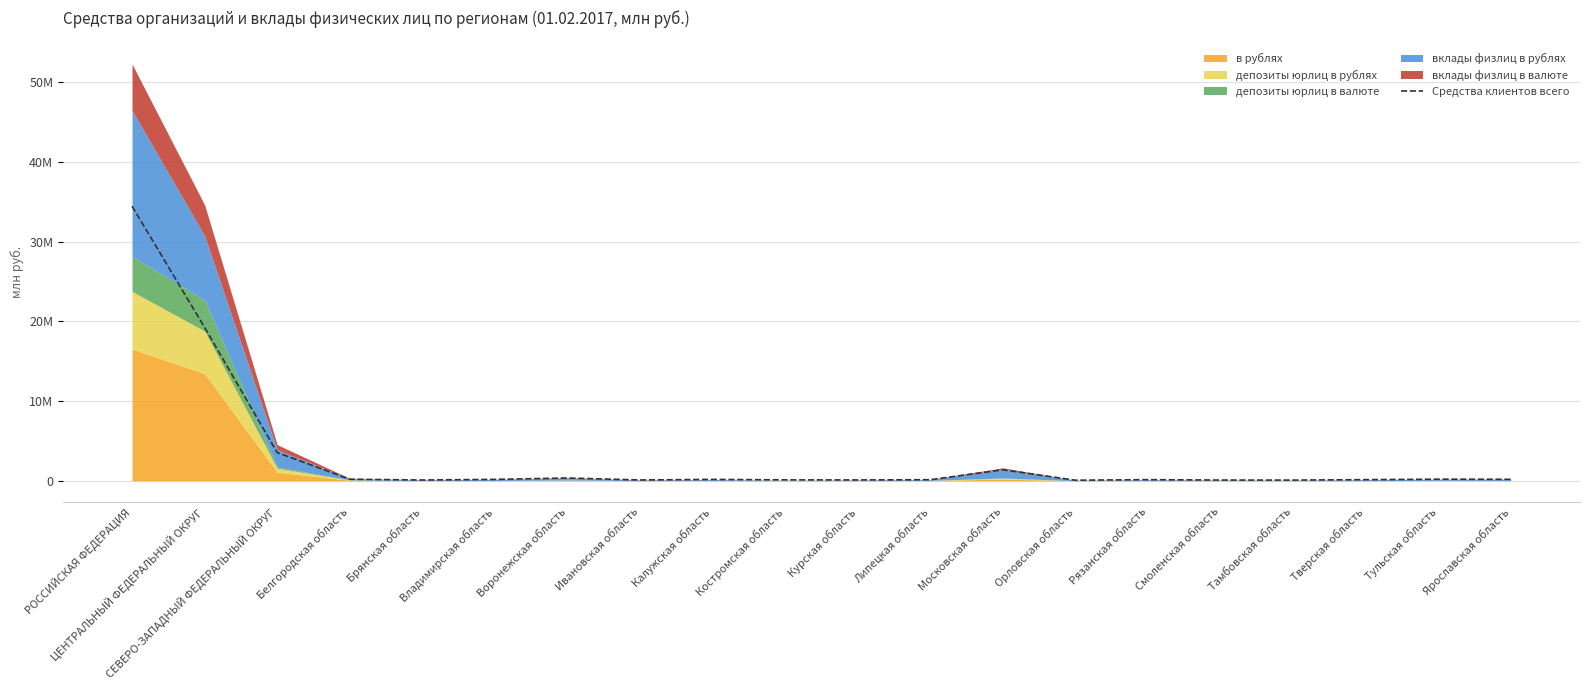

What is the smallest value displayed?

79334